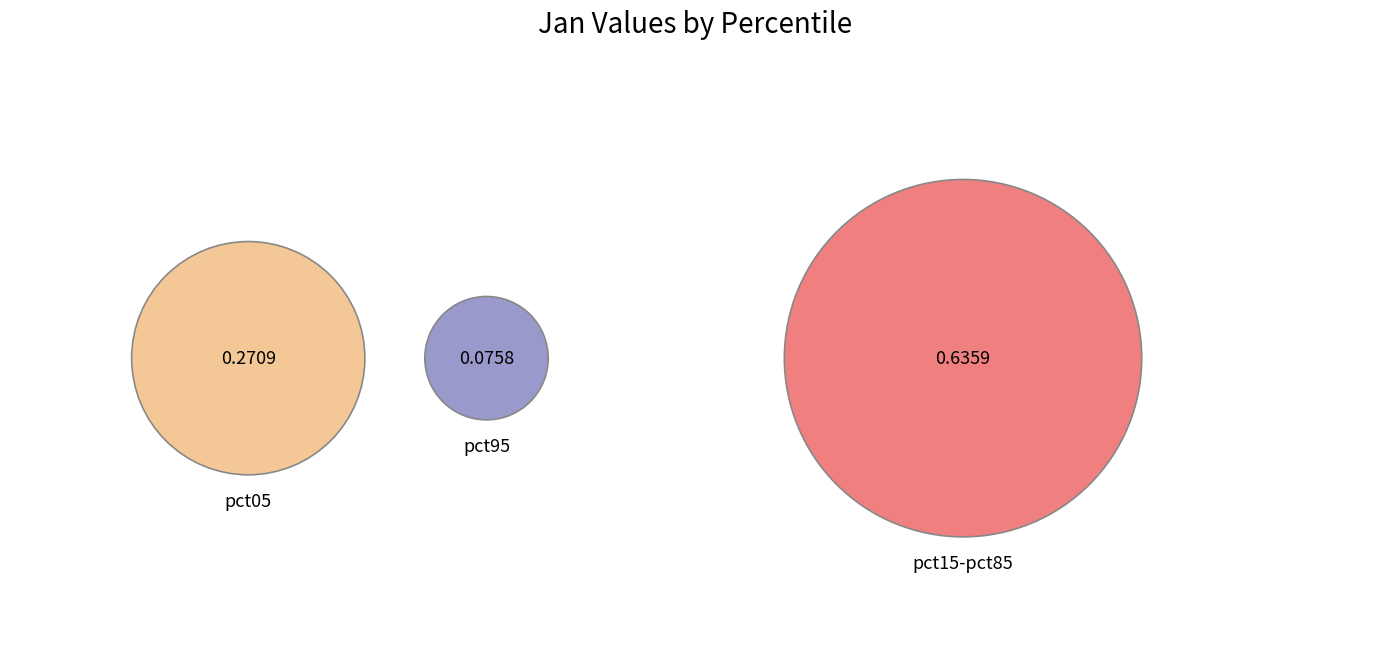

The pct15 slice represents 21% of the pie. True or false?

False